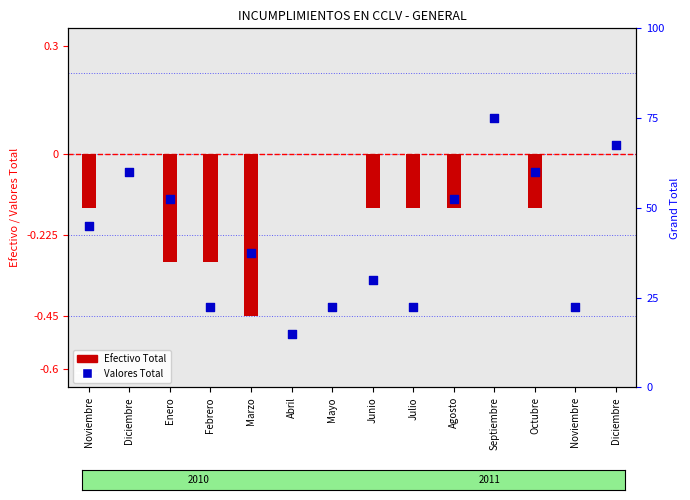

Which series reaches the maximum Y coordinate?

Valores Total